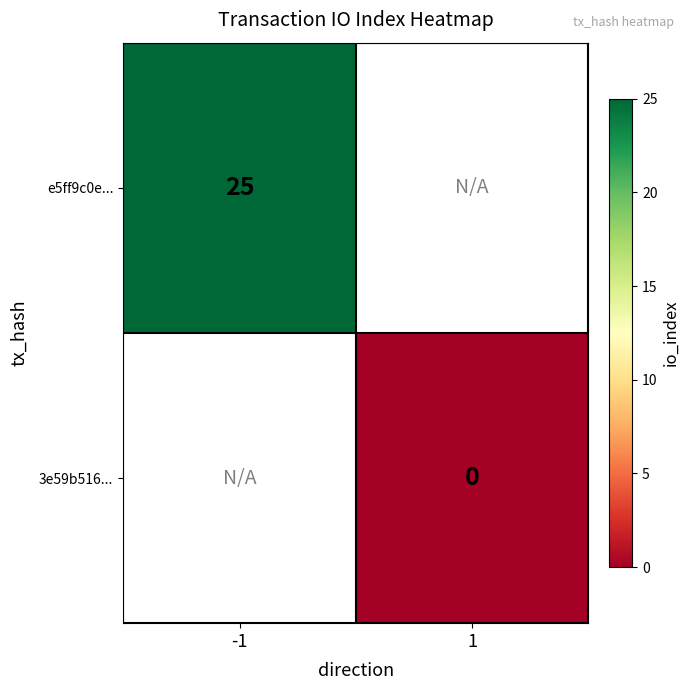

Which label corresponds to the smallest value in the chart?

1